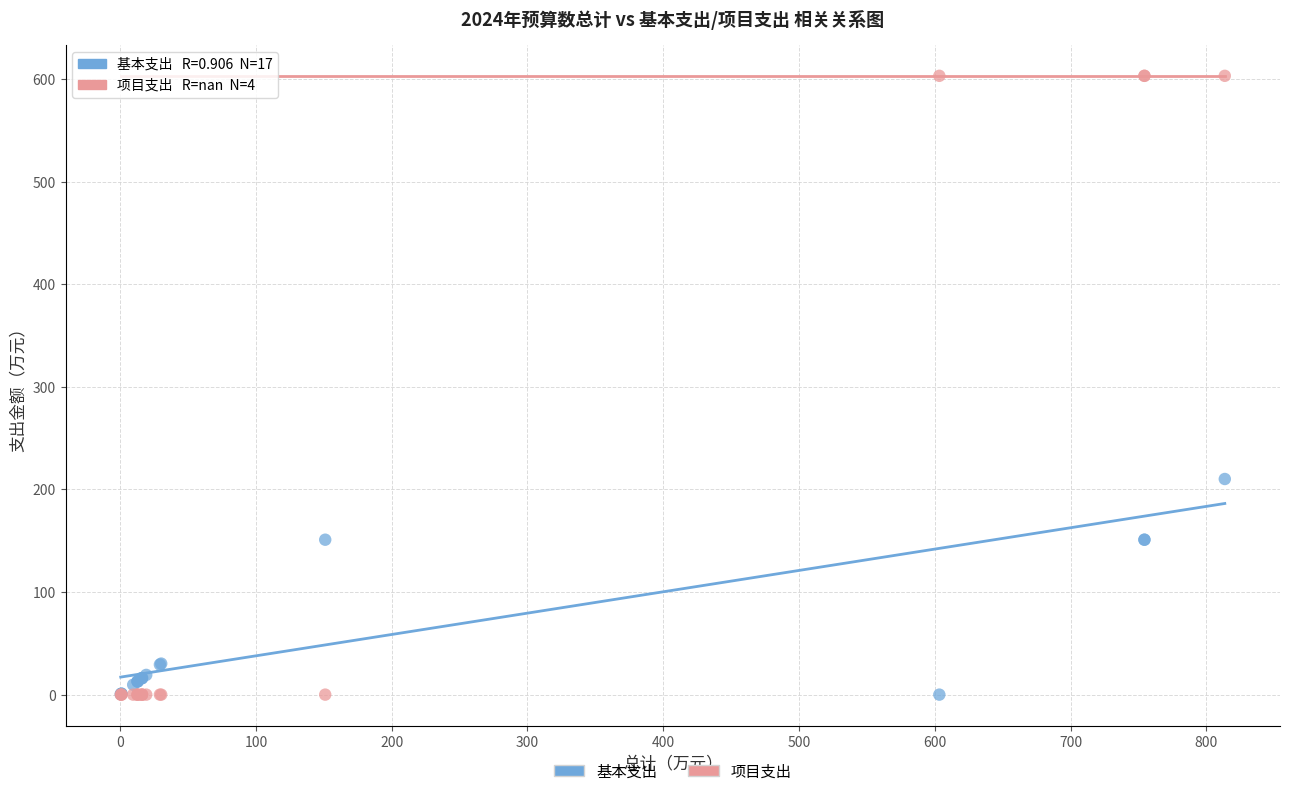

Which series has the widest spread of Y values?

项目支出